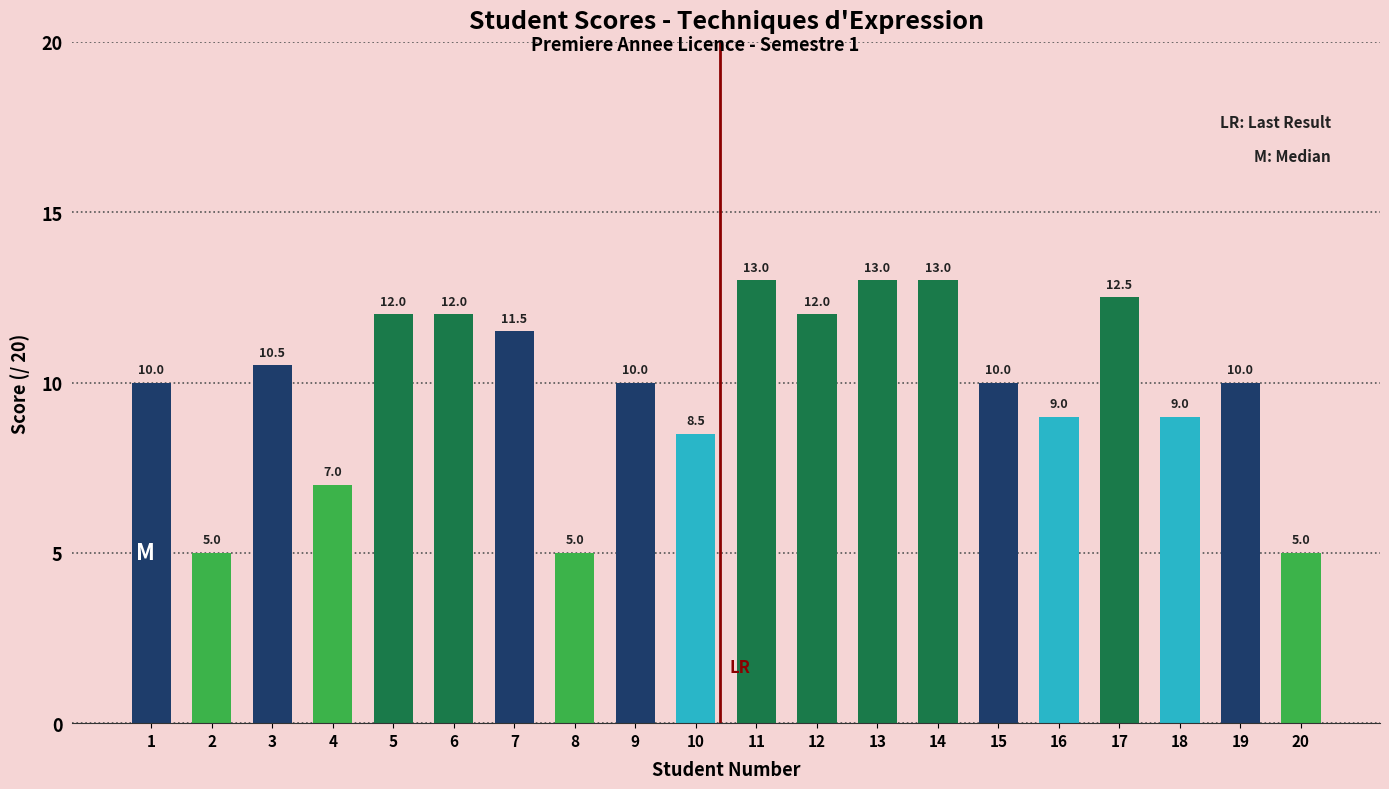

How many distinct data groups are displayed?

1